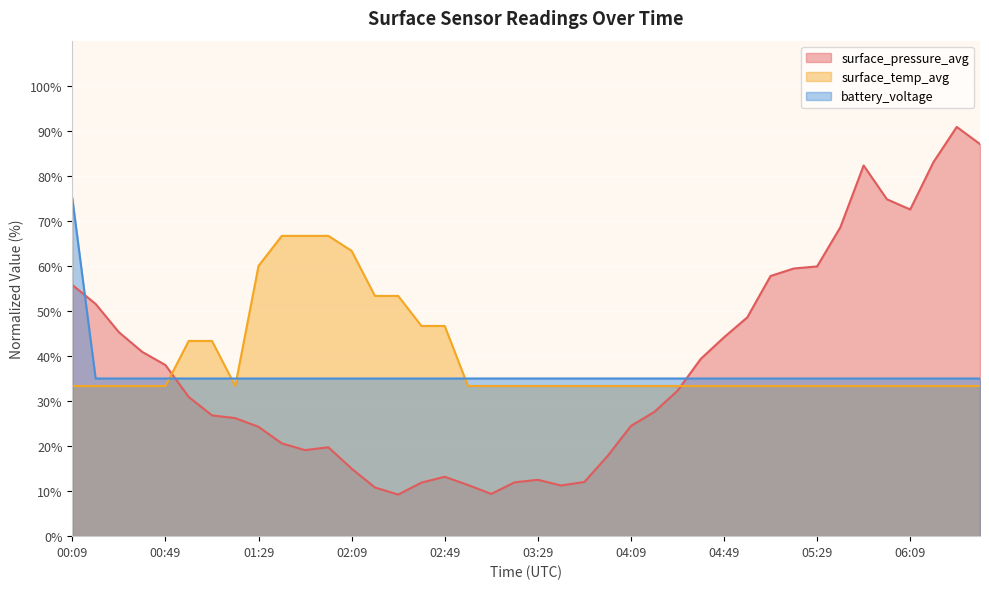

Where is the first local minimum for surface_temp_avg?

01:19